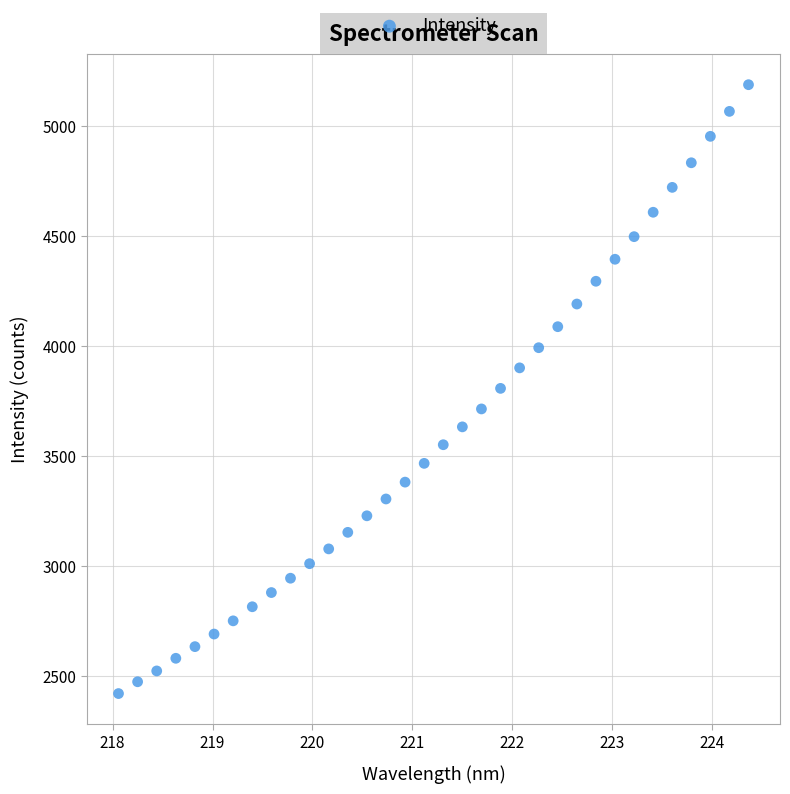

What is the range of X values (max minus min)?

6.3